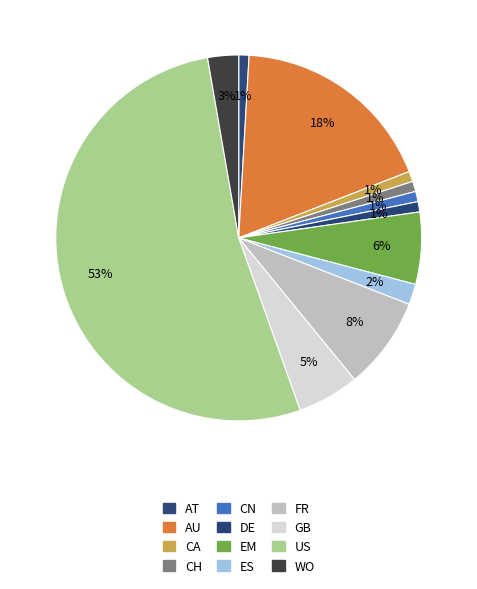

How many segments does this pie chart have?

12